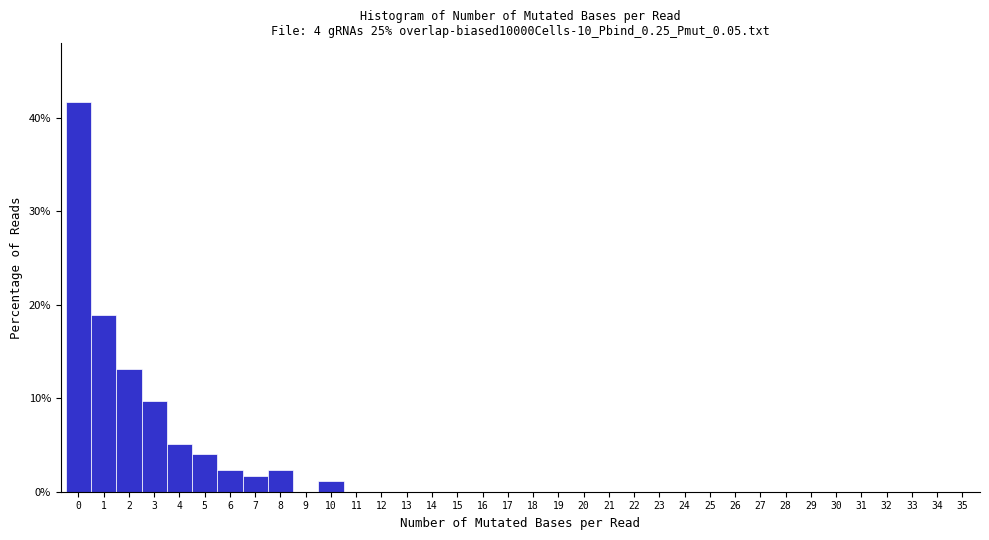

Which range on the x-axis has the tallest bar?

-0.5 to 0.5